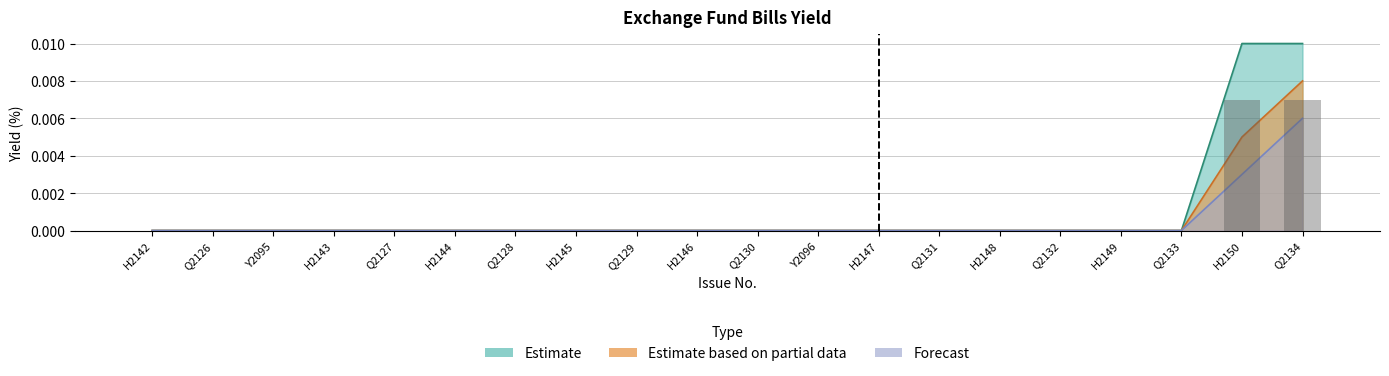

The value of Estimate based on partial data at Q2131 is 0.0. True or false?

True